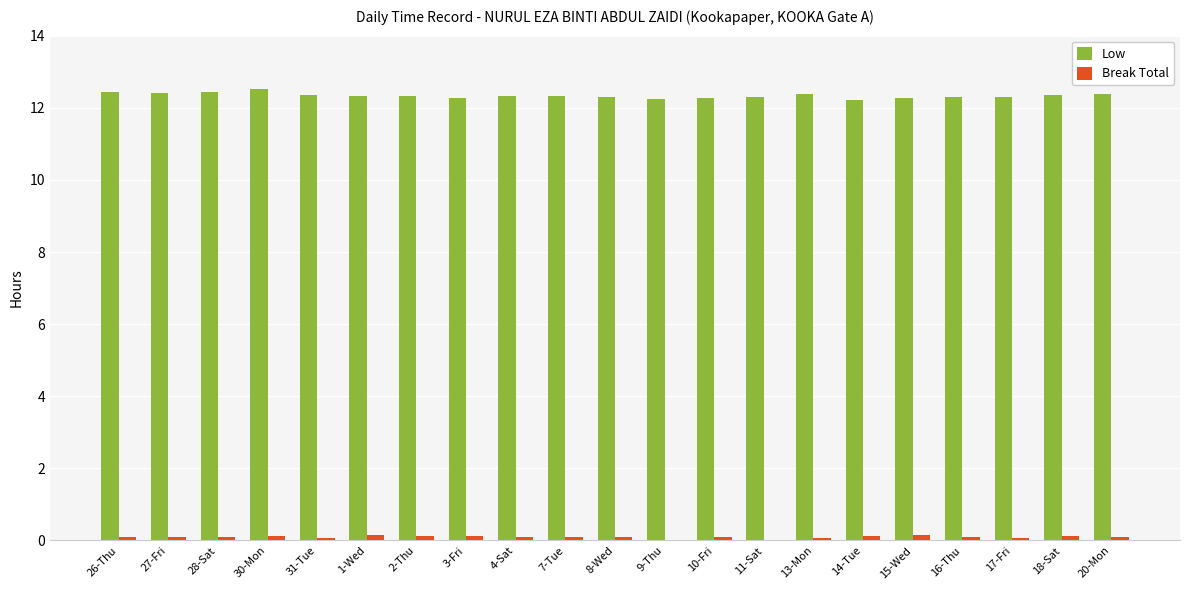

What is the sum of all Break Total values?

2.1